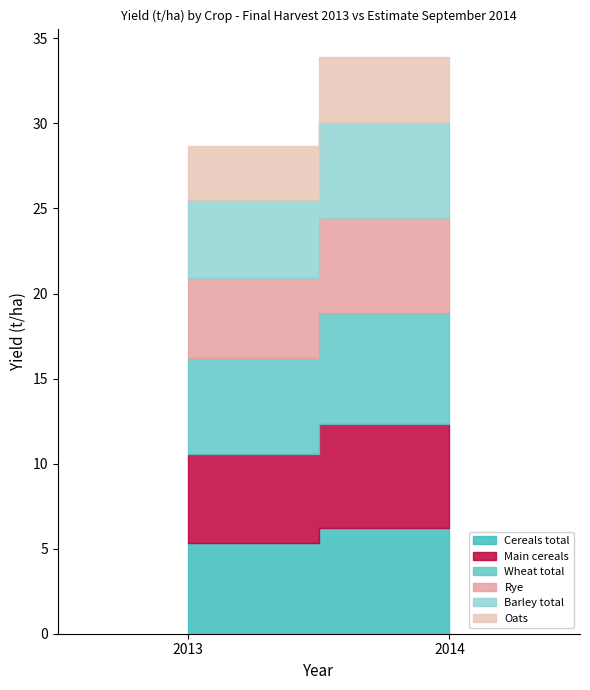

Rank the series by their maximum value, from lowest to highest.

Oats, Rye, Barley total, Main cereals, Cereals total, Wheat total